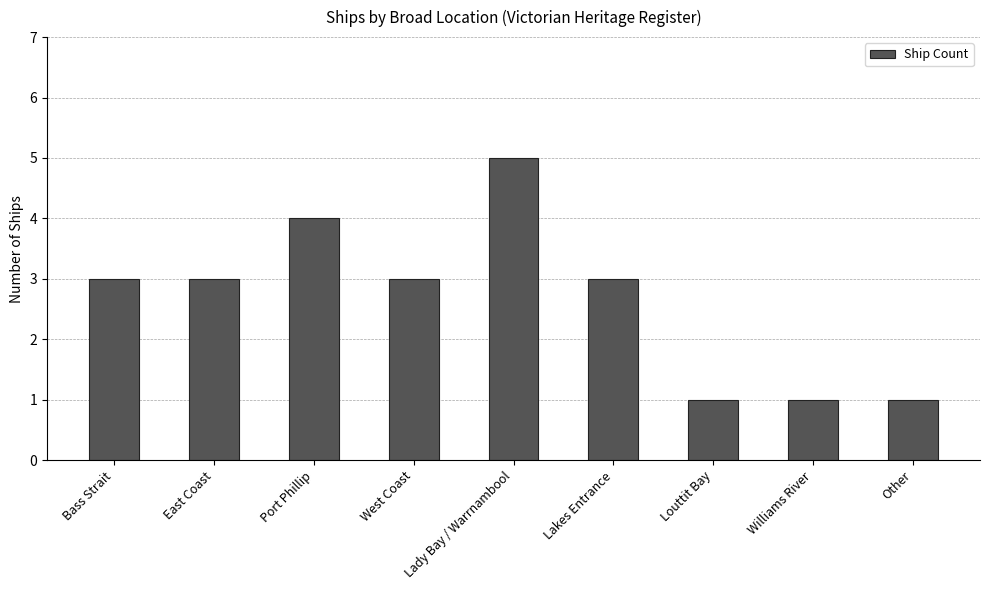

Reading left to right, list all the values displayed in this chart.

Bass Strait=3	East Coast=3	Port Phillip=4	West Coast=3	Lady Bay / Warrnambool=5	Lakes Entrance=3	Louttit Bay=1	Williams River=1	Other=1